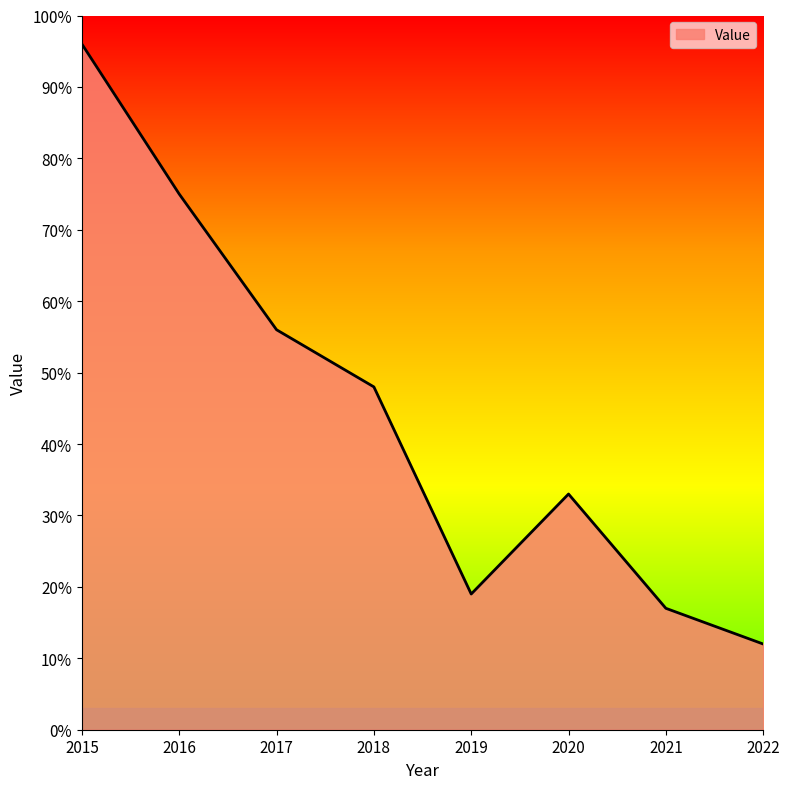

How many distinct data groups are displayed?

1